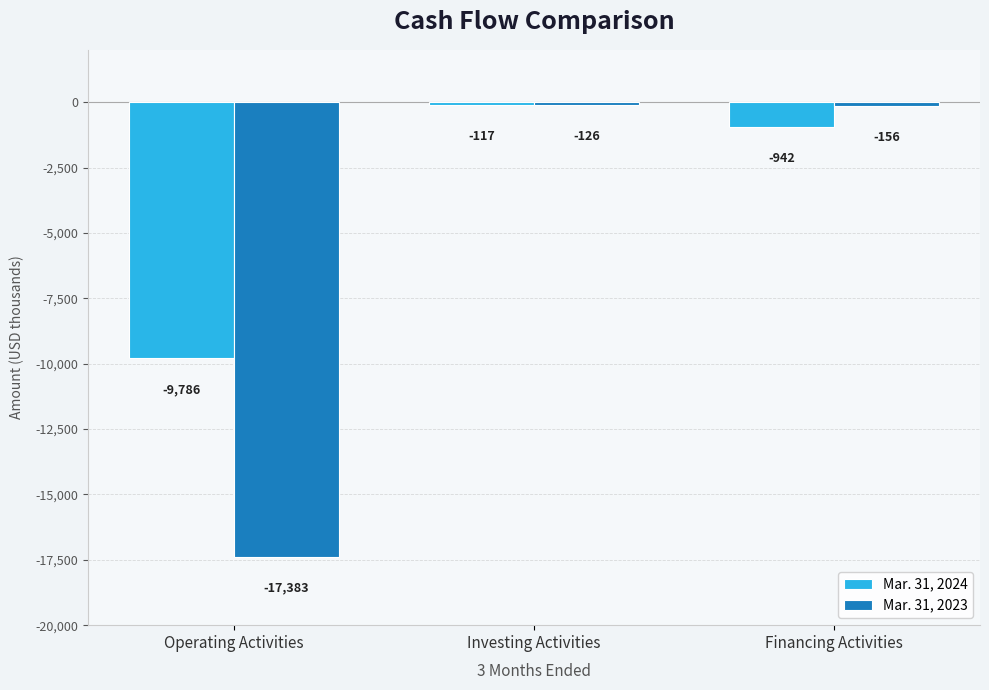

What is the value of the Mar. 31, 2023 bar at the 3rd from the left?

-156